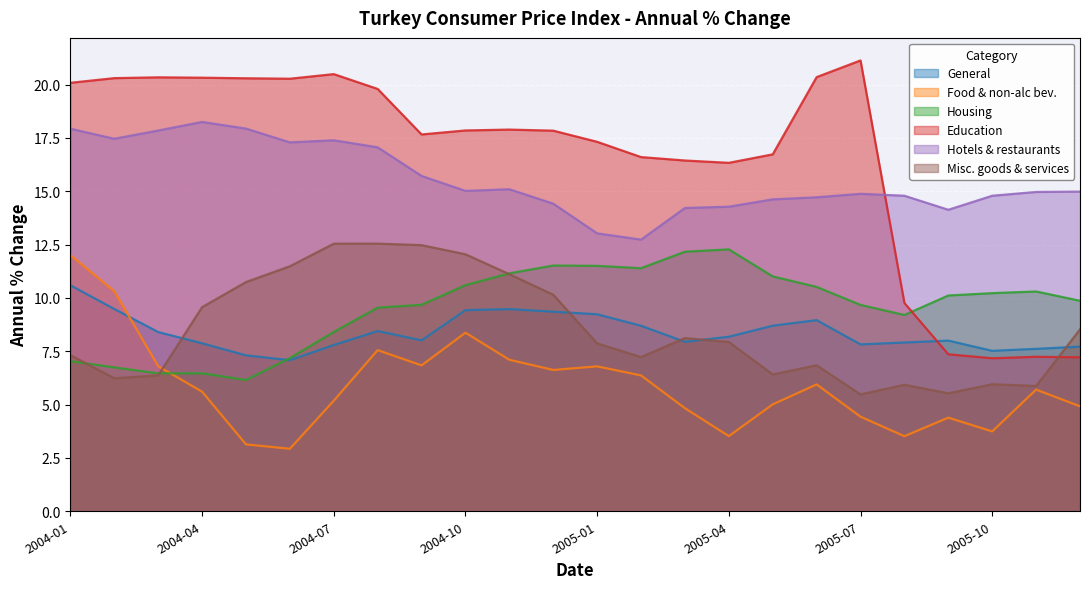

What is the value of the Housing point at the 17th from the left?

11.0